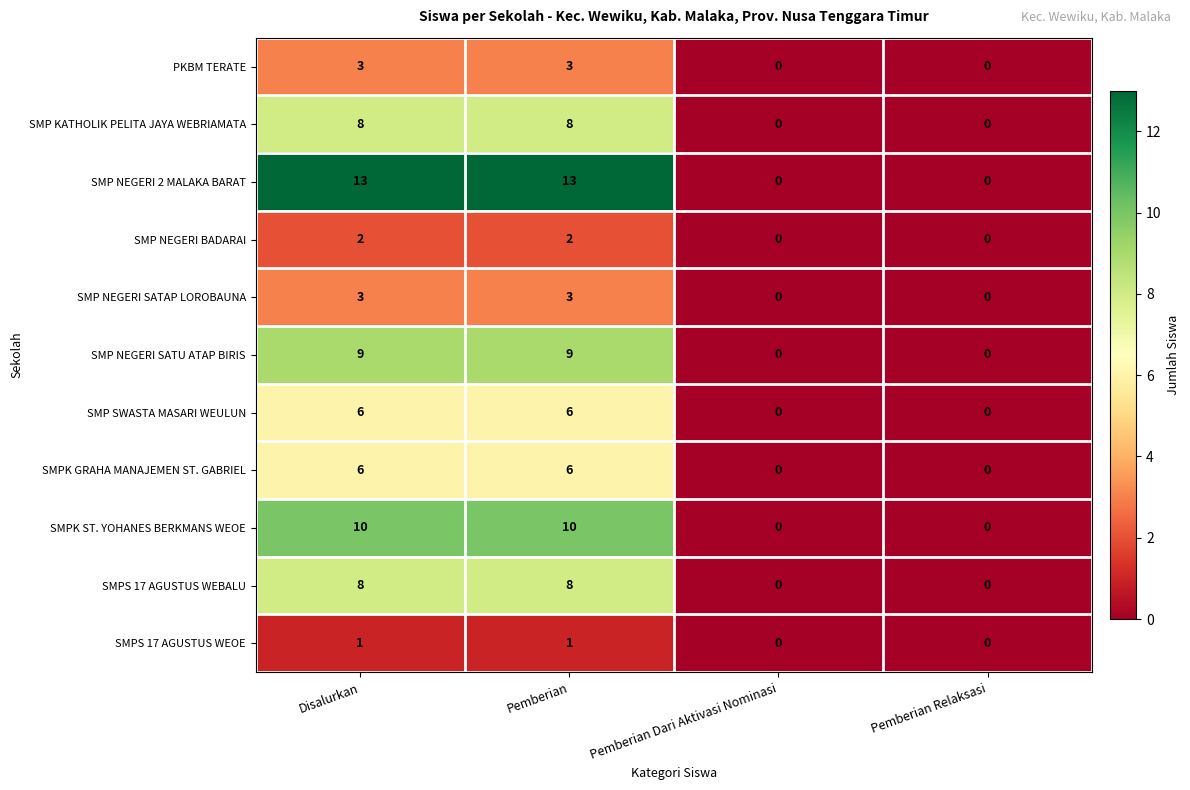

Which series has the largest total across all categories?

SMP NEGERI 2 MALAKA BARAT